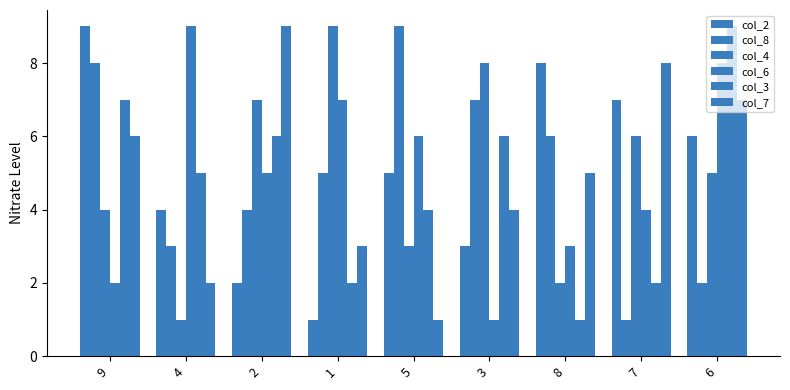

How many data points does each series have?

9